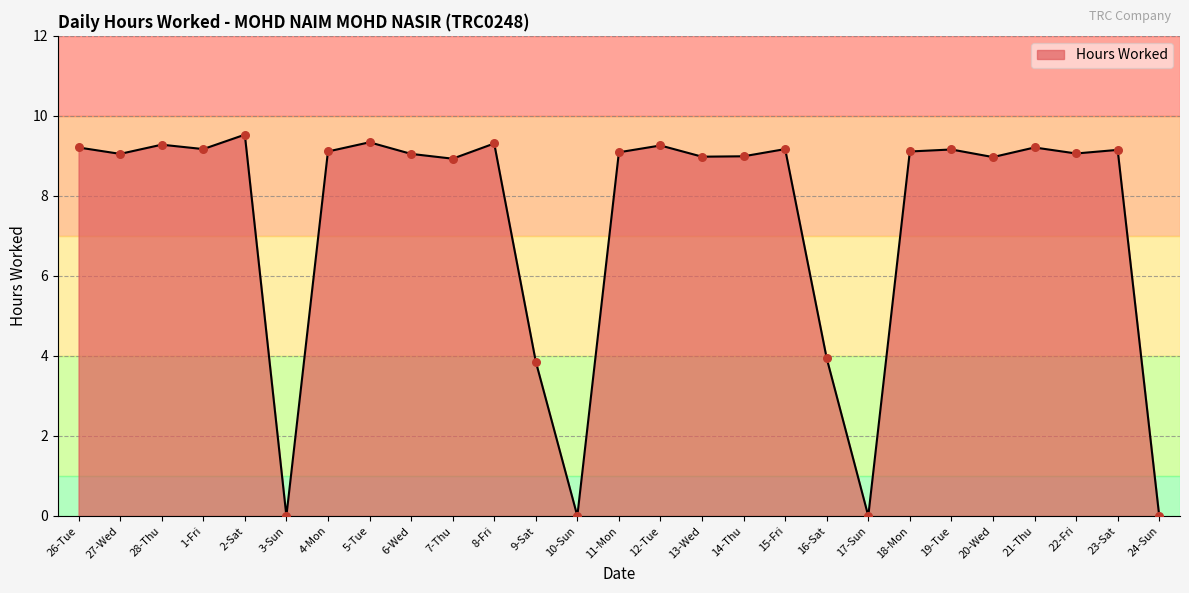

Which has a higher value, 15-Fri or 13-Wed?

15-Fri